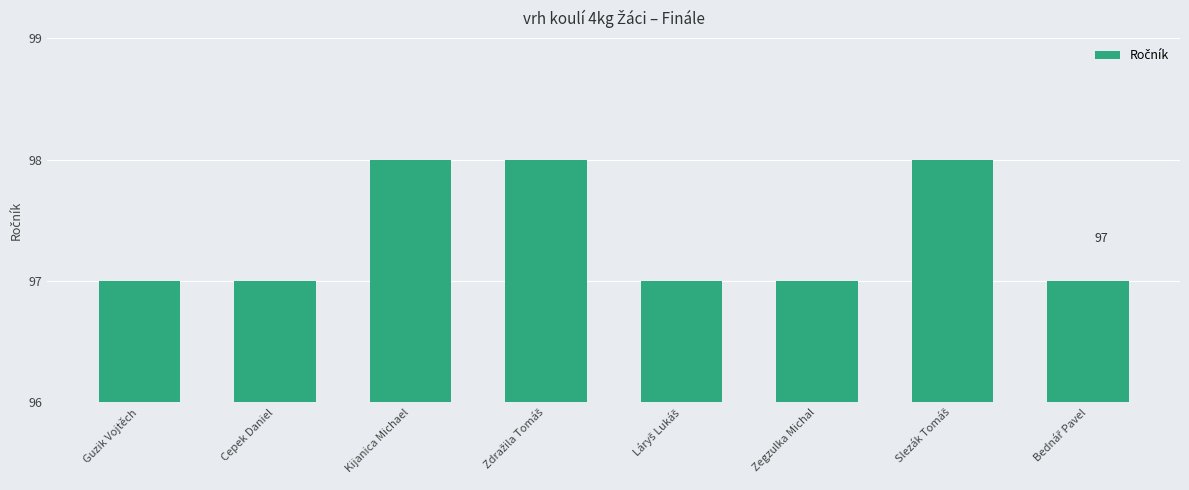

The value at Cepek Daniel is 97. True or false?

True